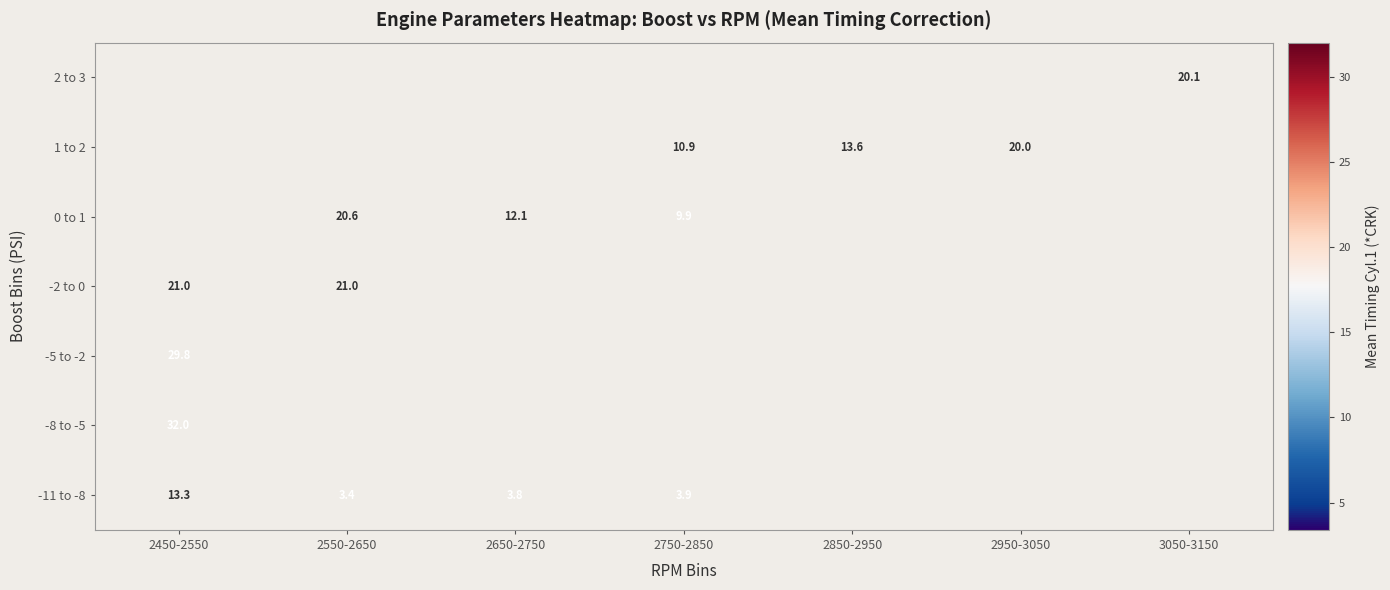

Which label corresponds to the largest value in the chart?

2450-2550